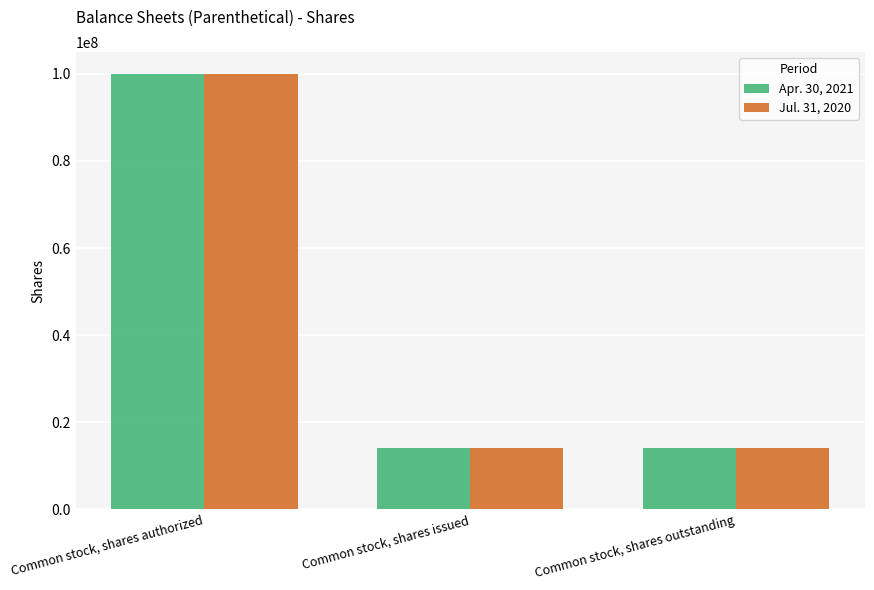

What is the label of the 1st bar from the left?

Common stock, shares authorized